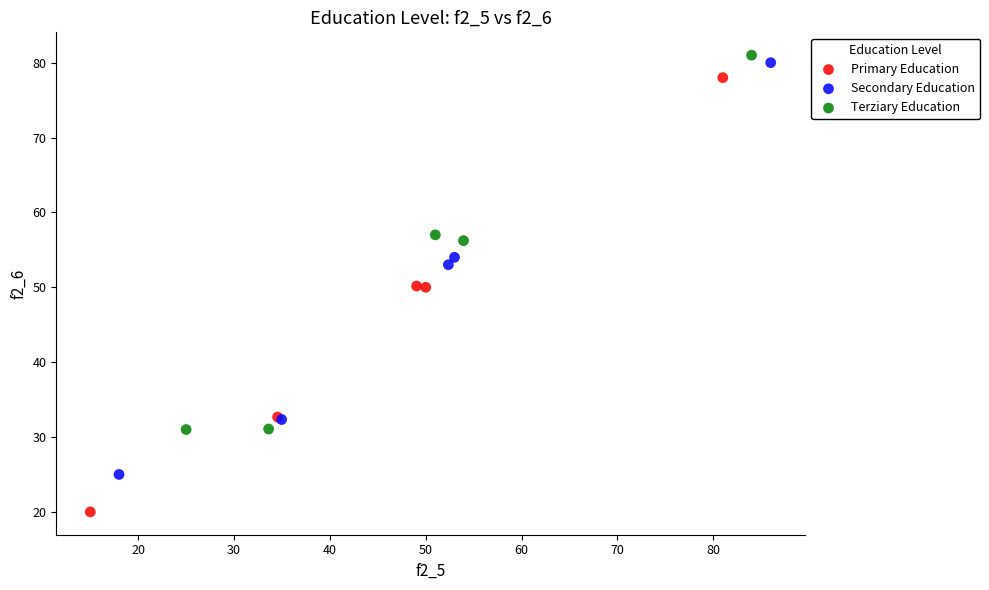

Which series has the widest spread of Y values?

Primary Education